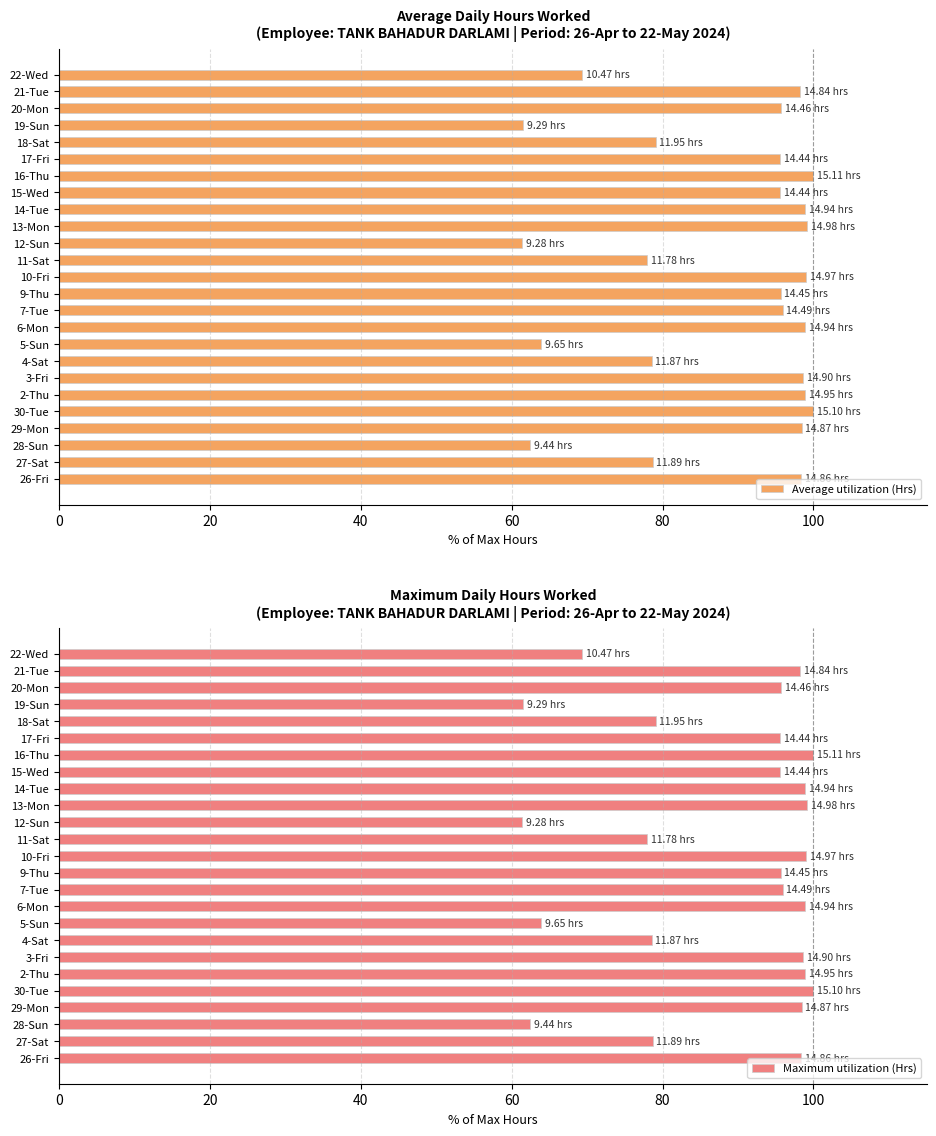

What is the value of the Maximum utilization (Hrs) bar at the 20th from the left?

95.6